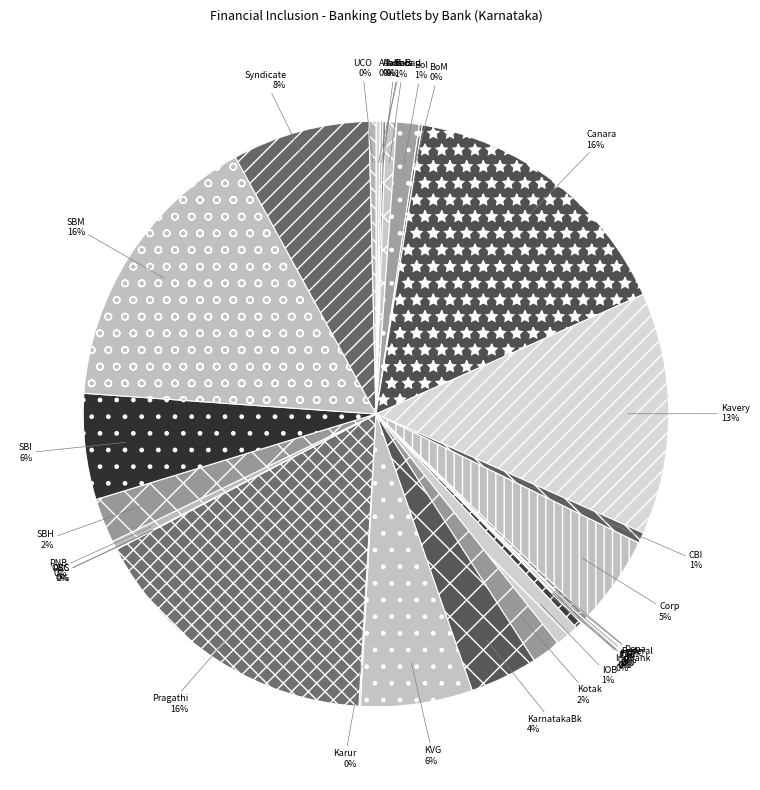

To the nearest percent, what portion does Kavery represent?

13%